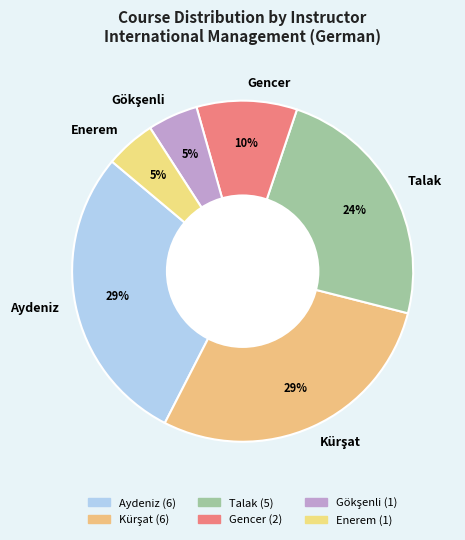

Does any single category account for the majority?

No